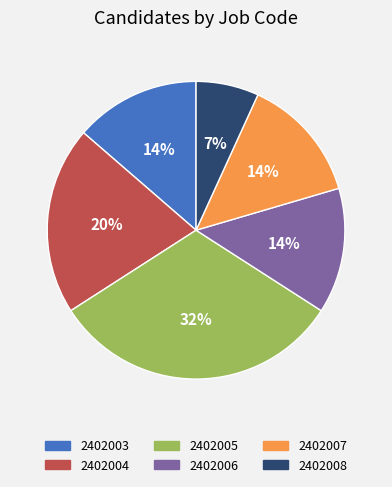

Between 2402003 and 2402004, which is larger?

2402004